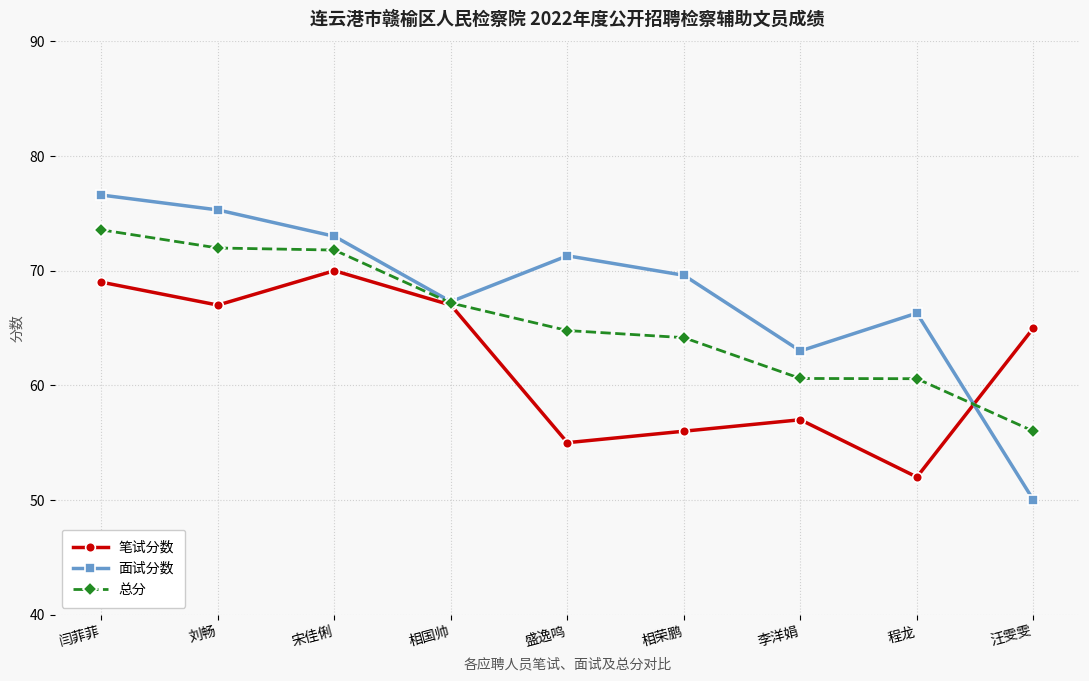

What is the spread (max minus min) of values at 李洋娟?

6.0